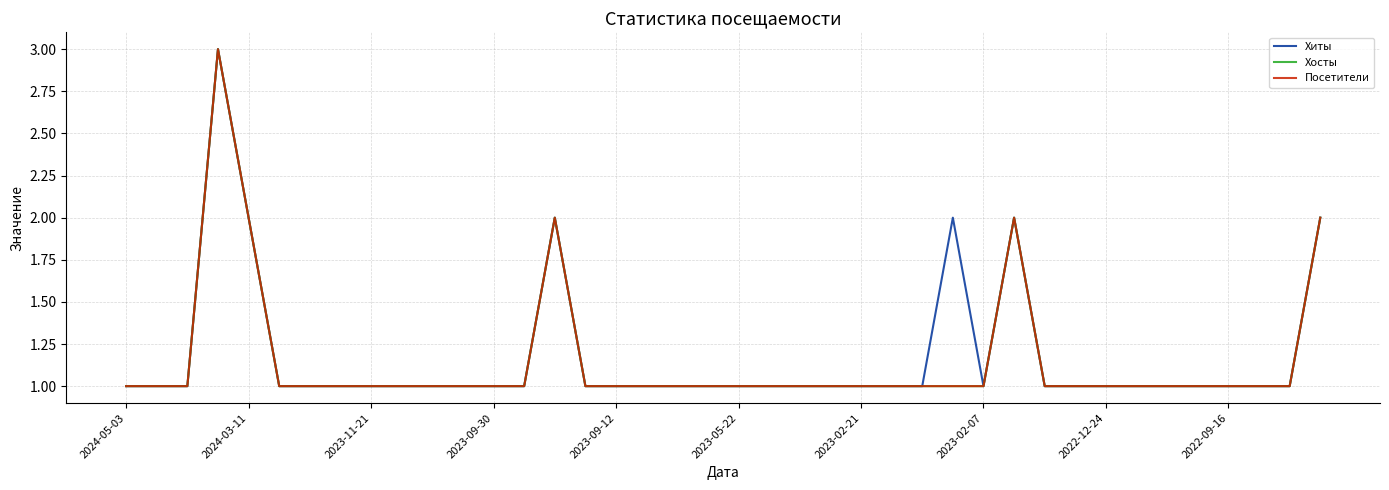

Does the chart have visible grid lines?

Yes